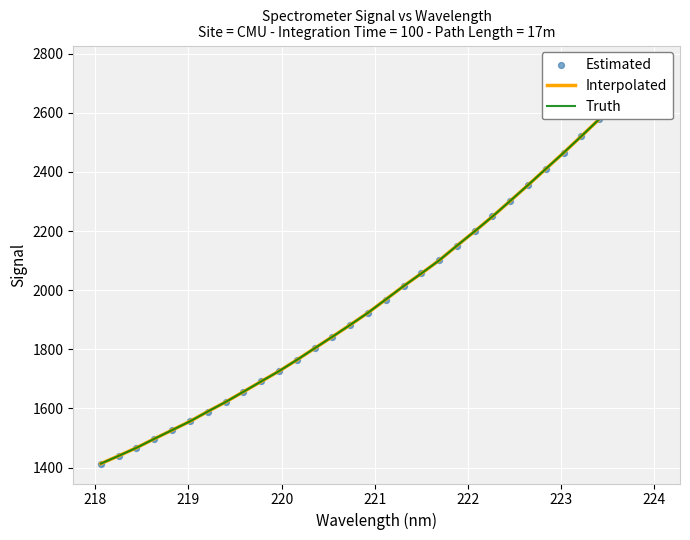

What are all the series names shown in the legend?

Interpolated, Truth, Estimated